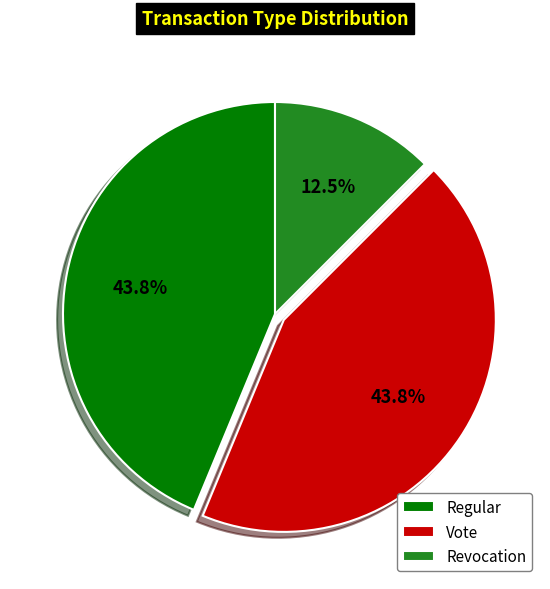

Which category has the smallest portion of the pie?

Revocation